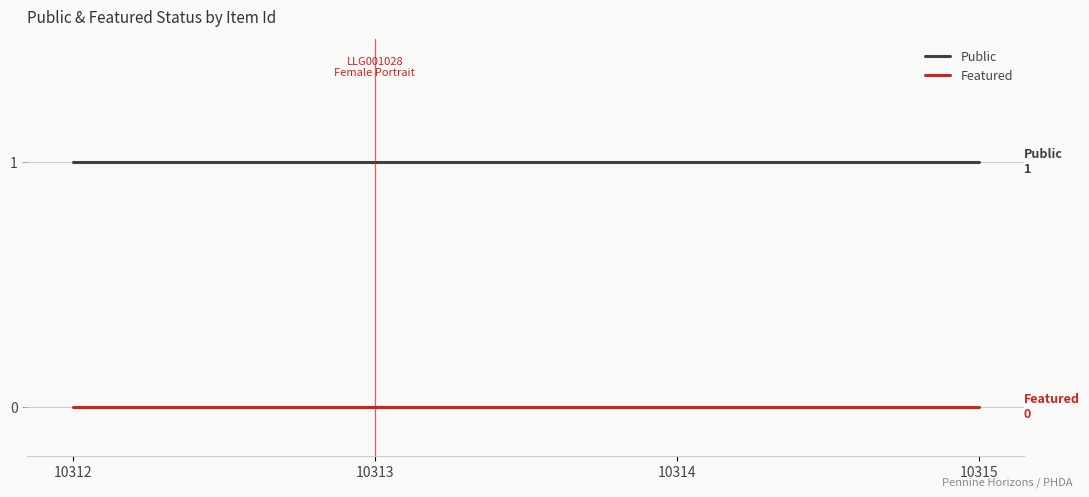

True or false: Featured and Public cross at least once.

False